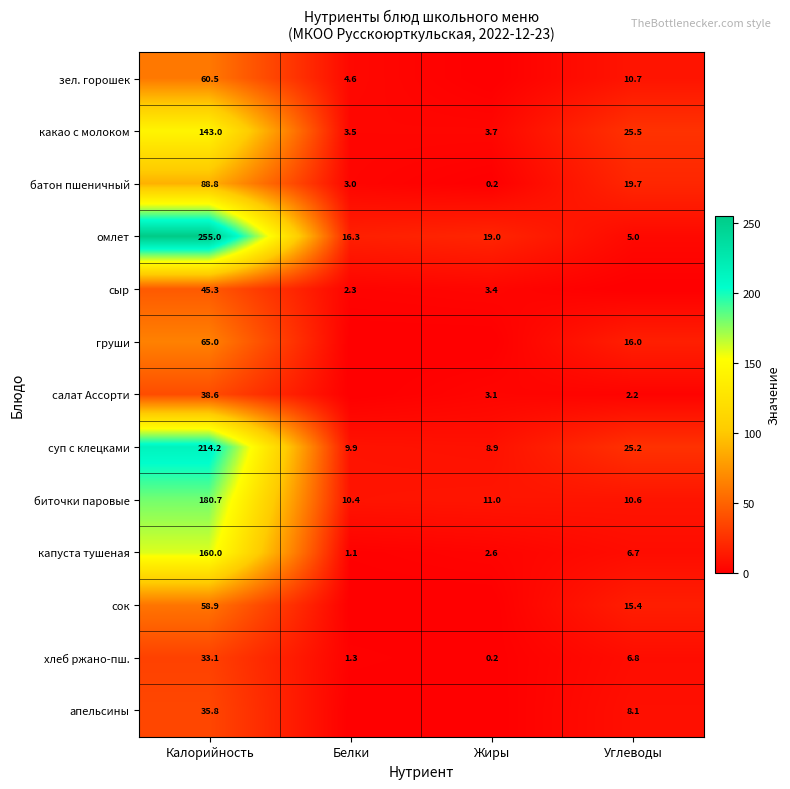

What is the difference between the сыр values at Калорийность and Жиры?

41.9